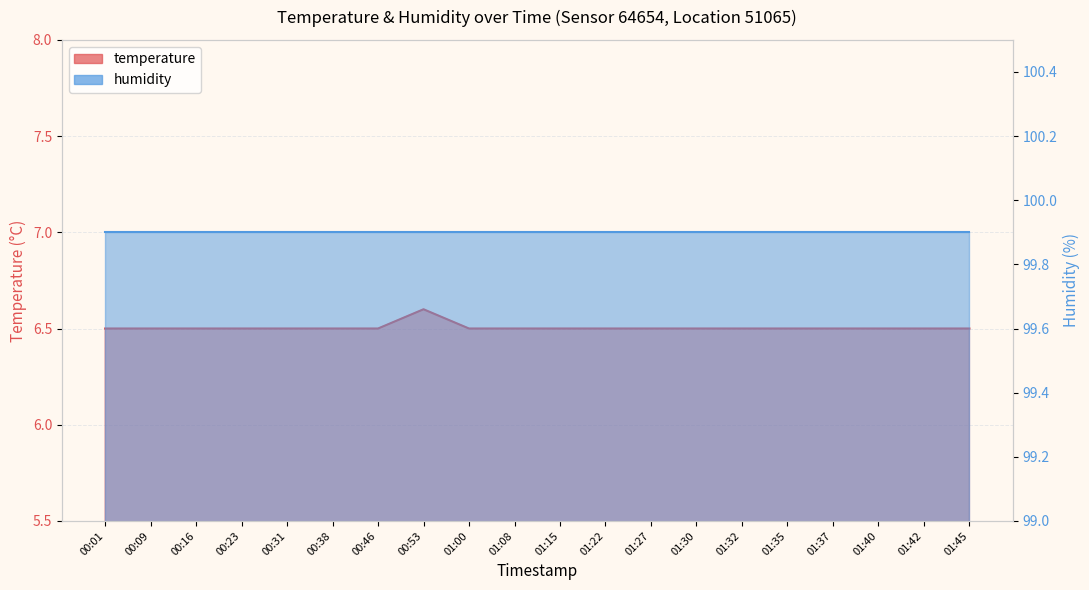

What is the label of the 9th point from the left?

01:00